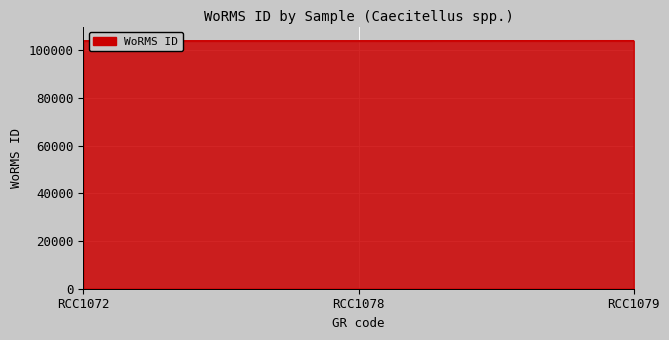

The value at RCC1078 is 33634. True or false?

False